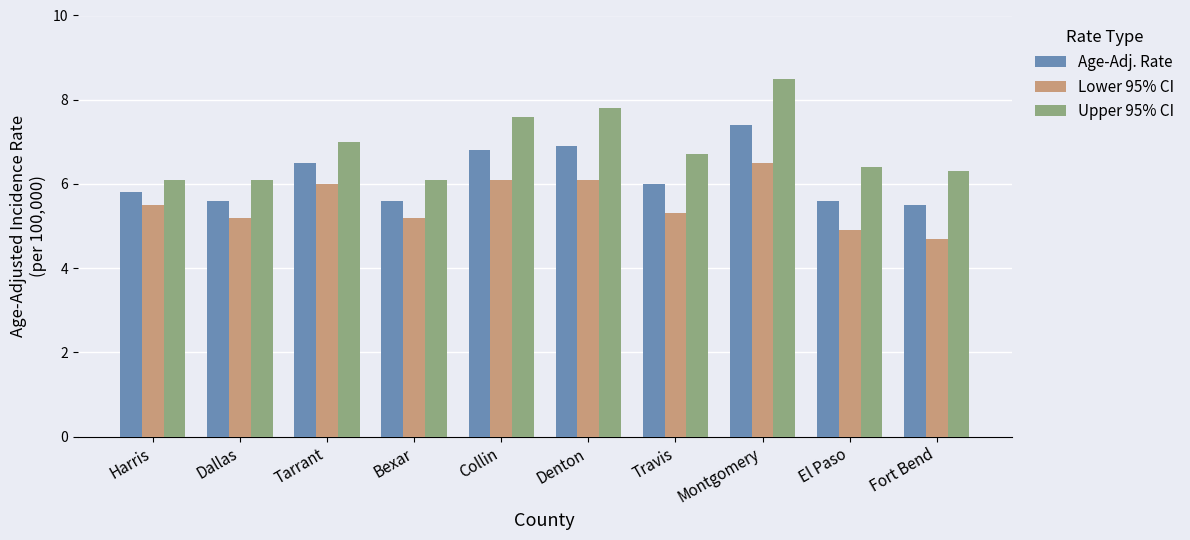

The value of Age-Adj. Rate at El Paso is 5.6. True or false?

True